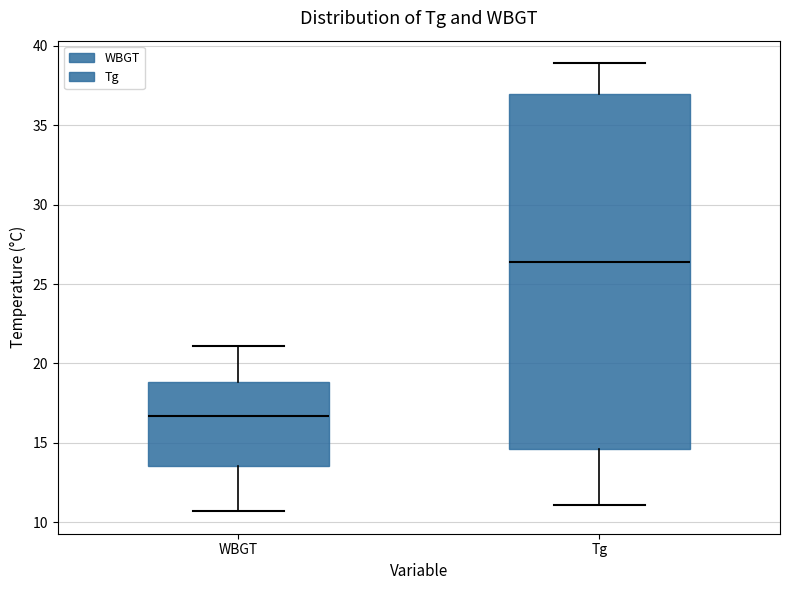

Which box's median line is the lowest?

WBGT